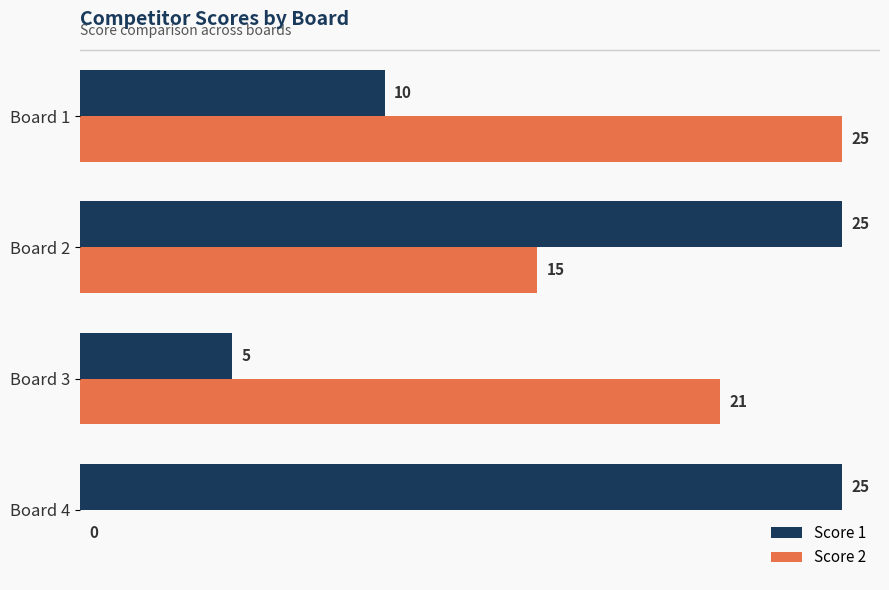

What are all the series names shown in the legend?

Score 1, Score 2